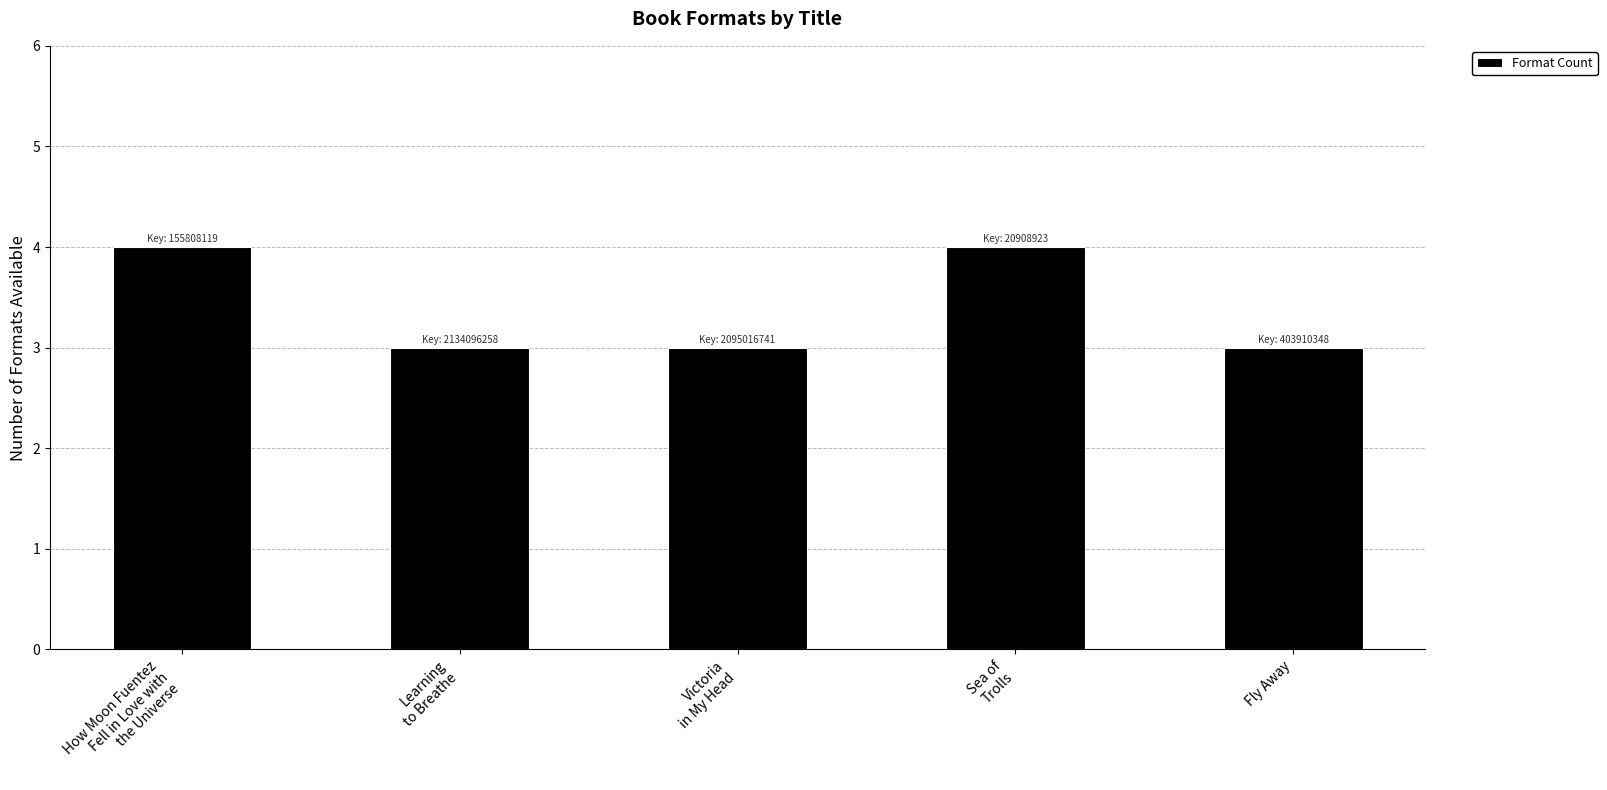

True or false: the data shows 4 at Sea of
Trolls.

True